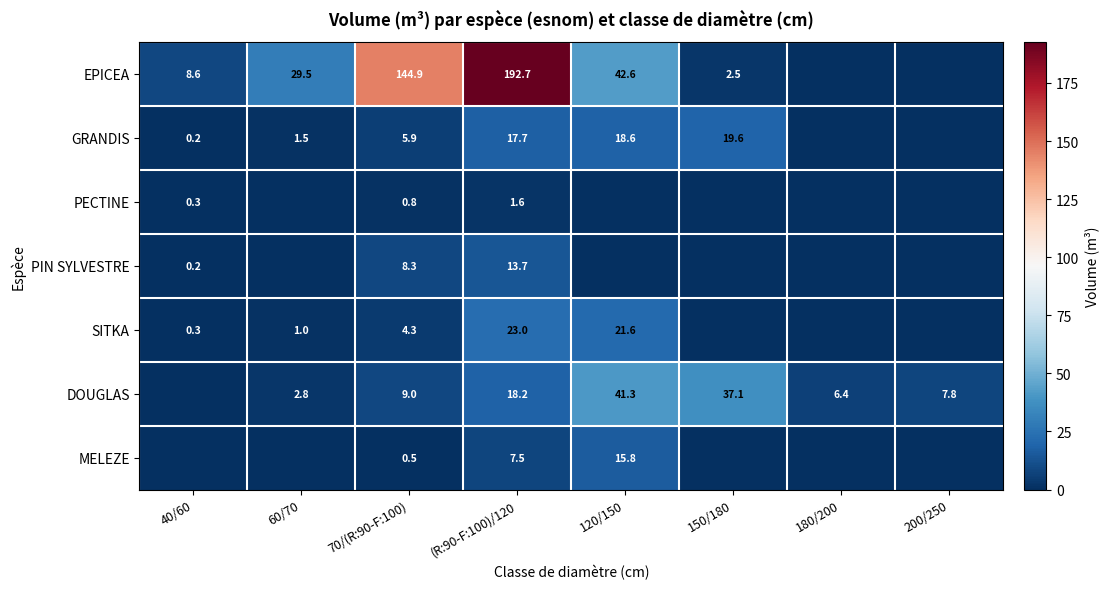

Is the value of GRANDIS at 70/(R:90-F:100) greater than the value of MELEZE at (R:90-F:100)/120?

No